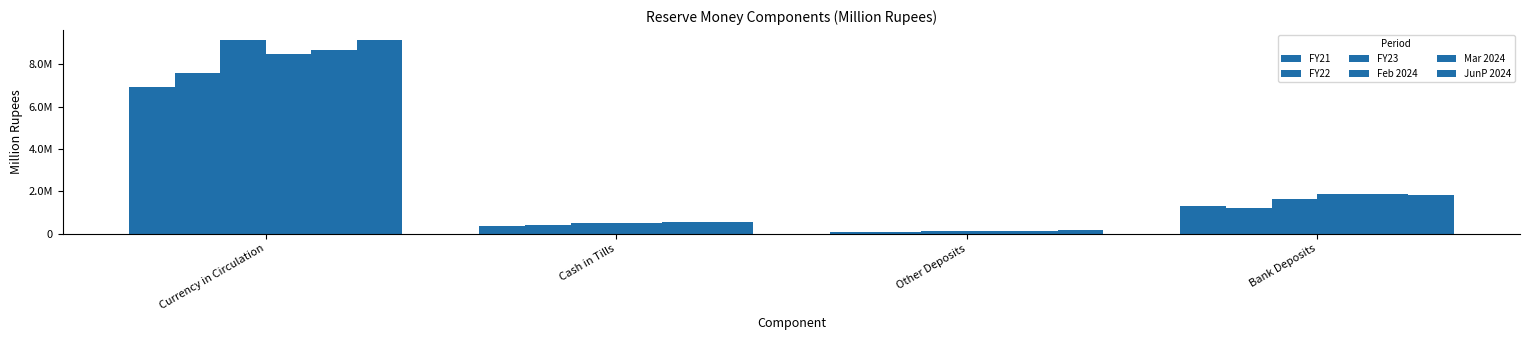

The value of Feb 2024 at Cash in Tills is 487771. True or false?

True